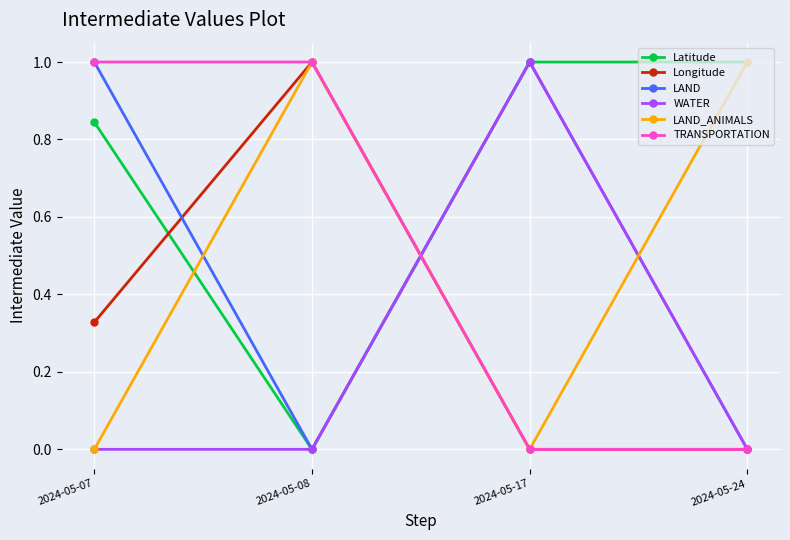

What is the maximum value for TRANSPORTATION?

1.0